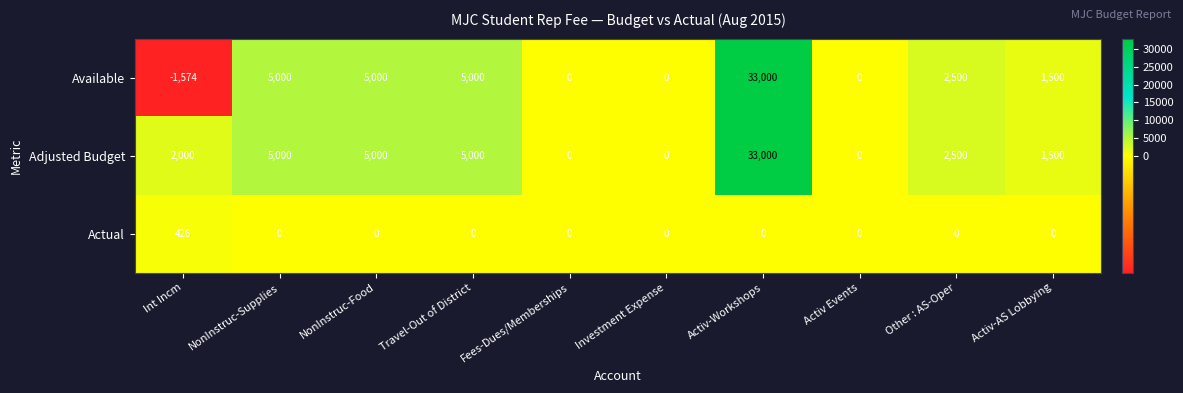

At which category is the sum across all series the highest?

Activ-Workshops